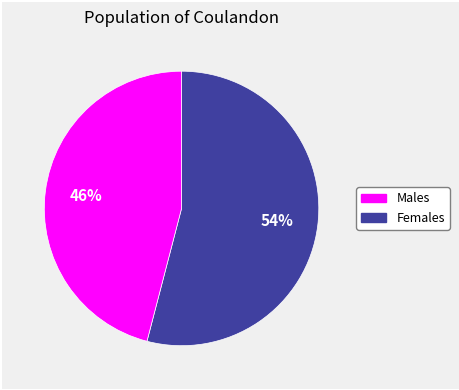

To the nearest percent, what is the difference between the largest and smallest slice percentages?

8%